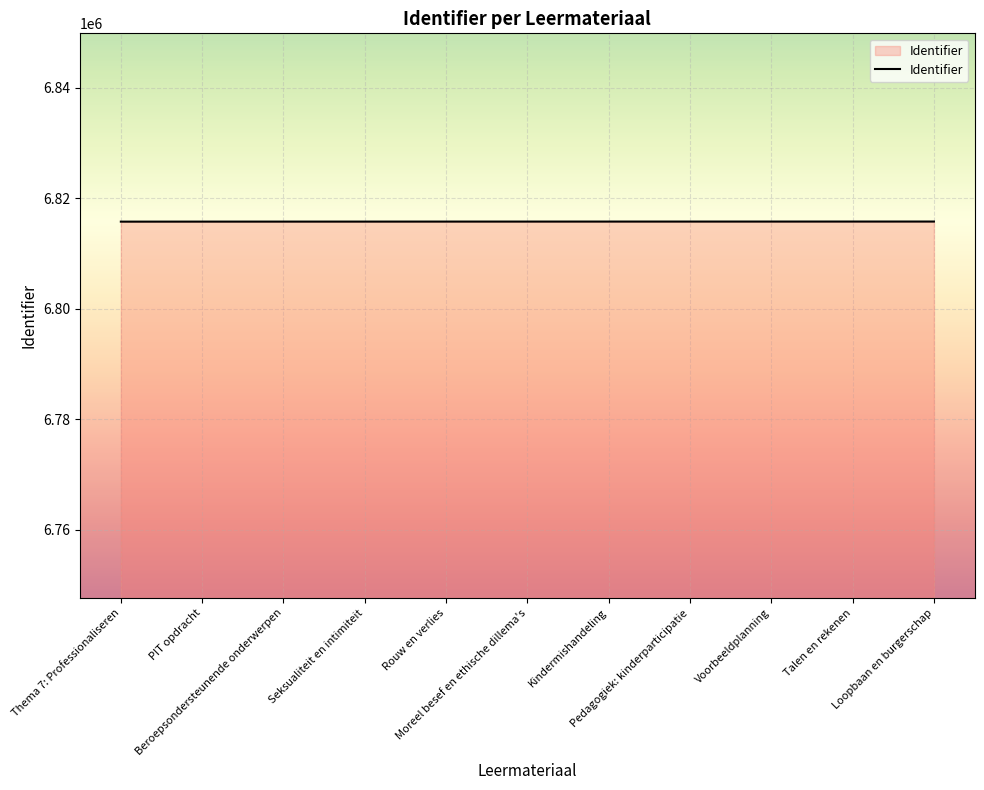

What is the minimum value shown in the chart?

6815779